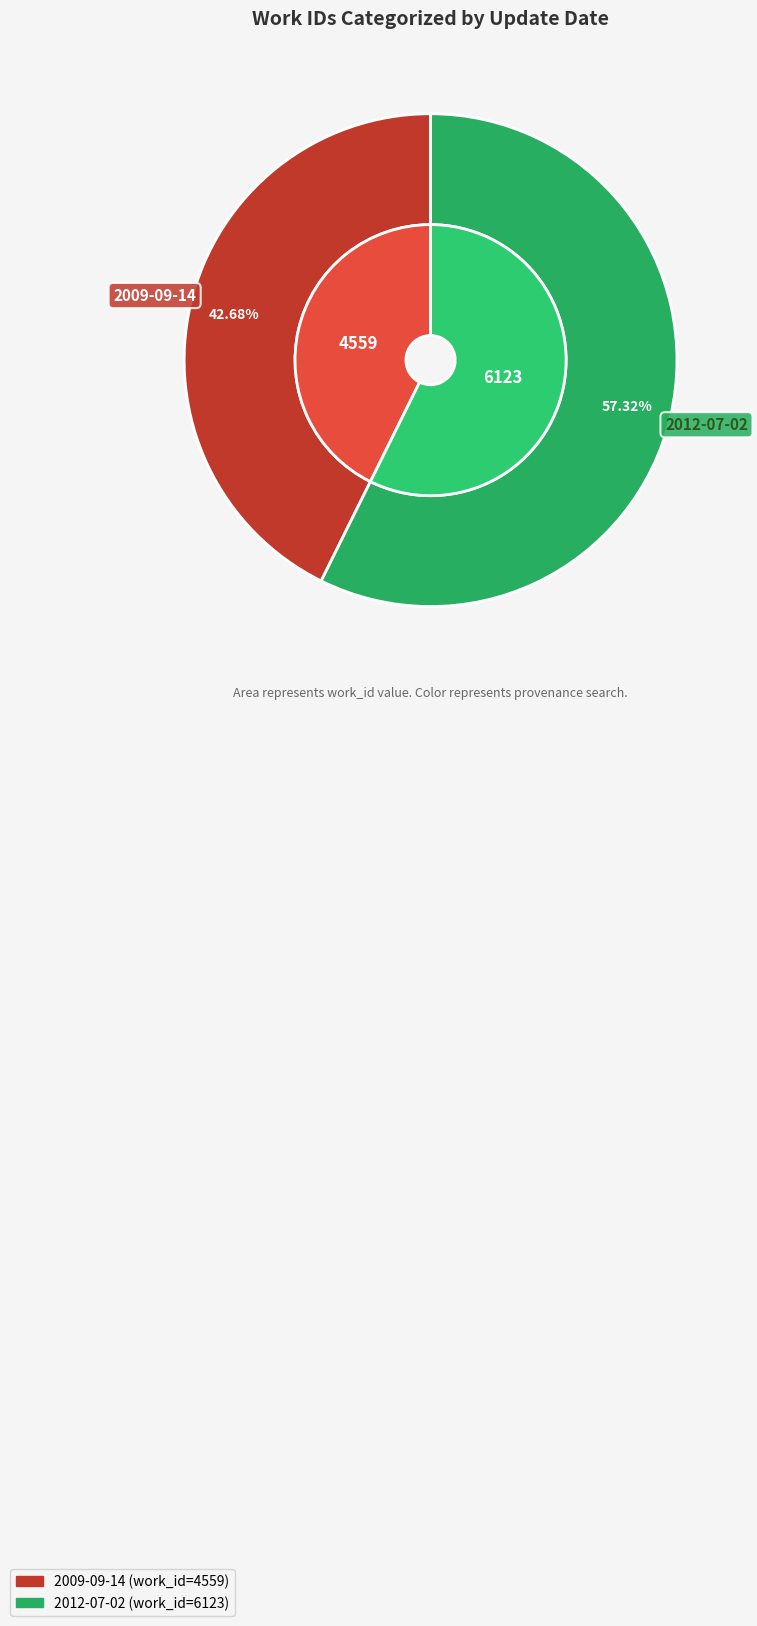

Which slice represents more than half of the pie?

2012-07-02